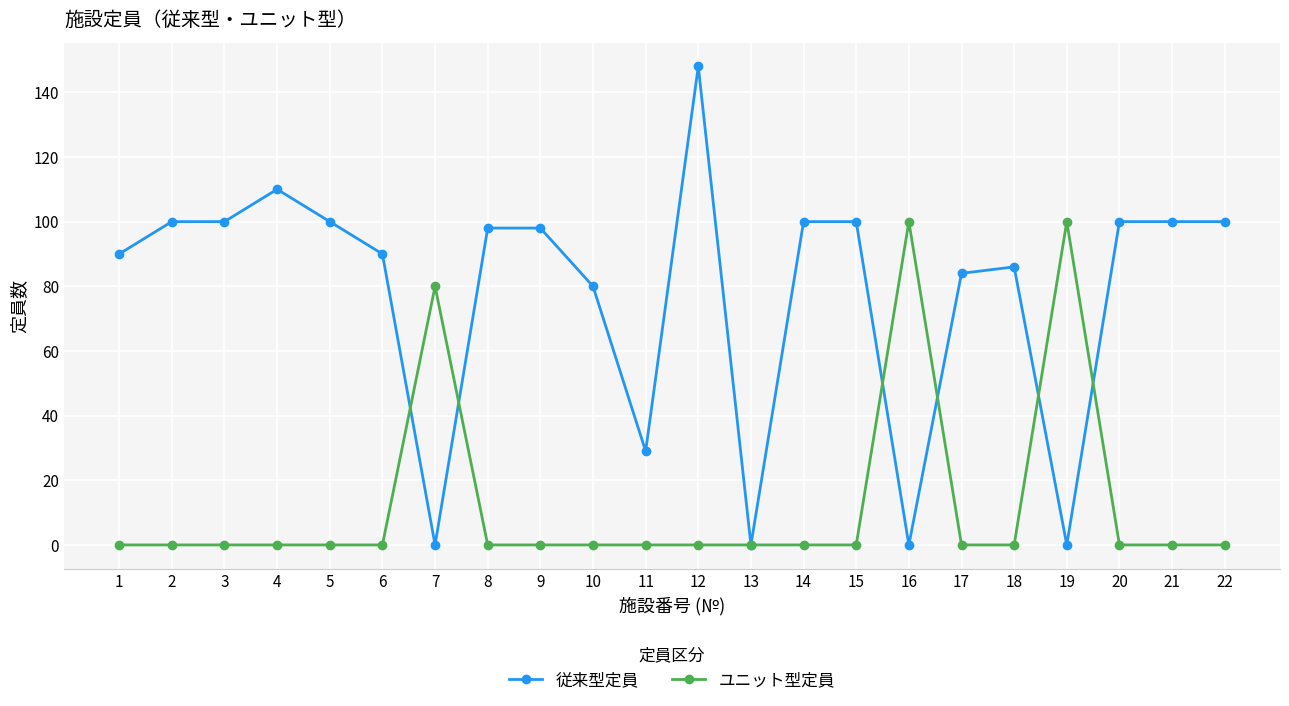

How many distinct data groups are displayed?

2